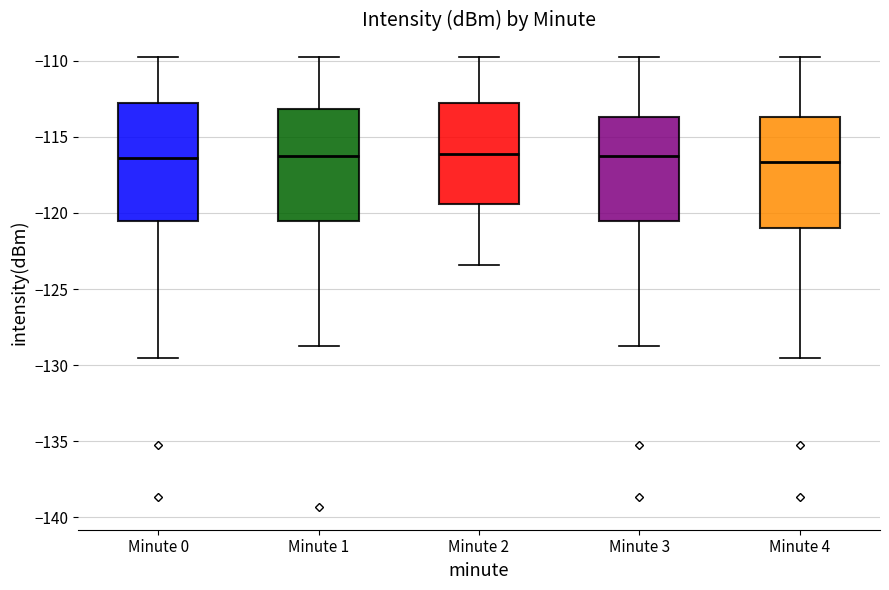

Where is the lower edge of the box for Minute 3 on the y-axis? The values are not printed on the chart, so give them approximately, as read against the axis.

-120.5